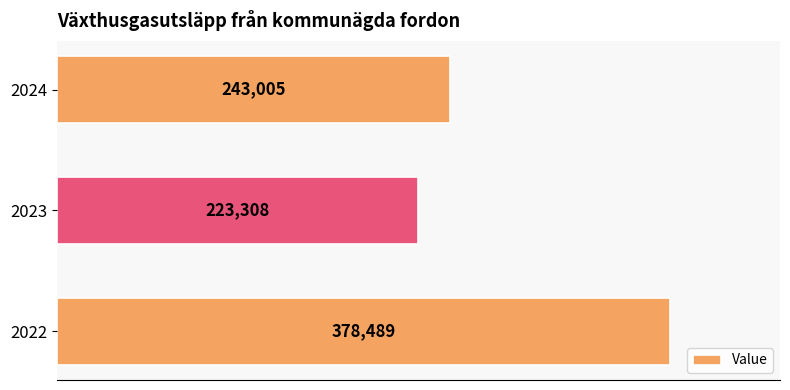

What is the minimum value shown in the chart?

223308